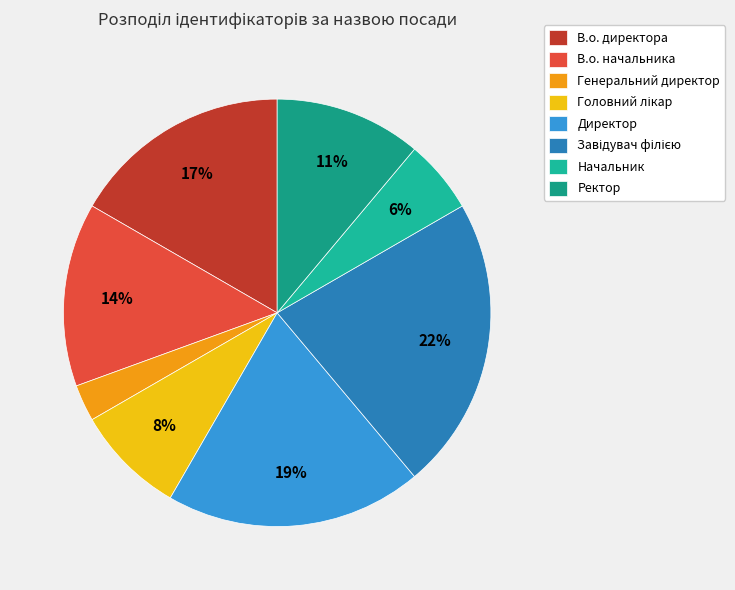

How many slices are in this pie chart?

8